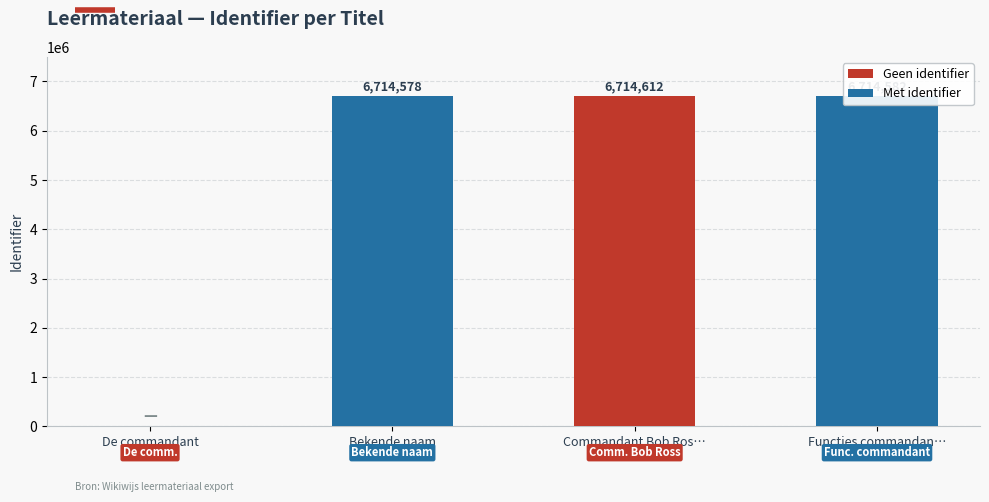

The chart shows a value of 11706888 at Functies commandan…. True or false?

False